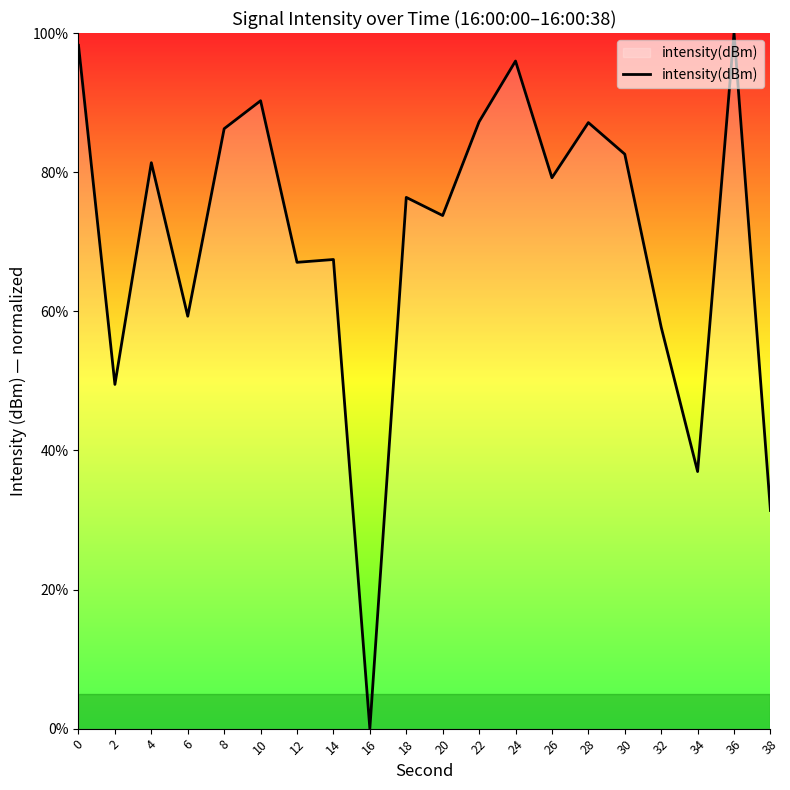

What is the difference between the second highest and minimum values?

98.2